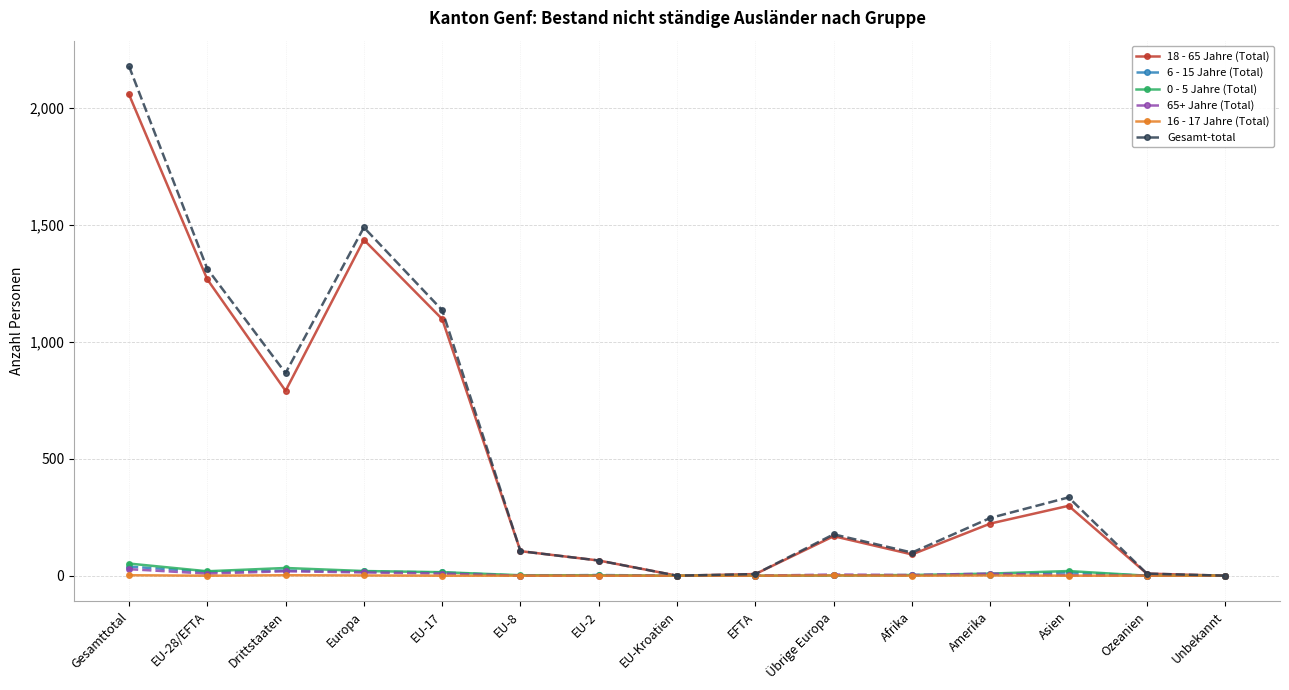

Where does the 0 - 5 Jahre (Total) series first go above 3?

Gesamttotal